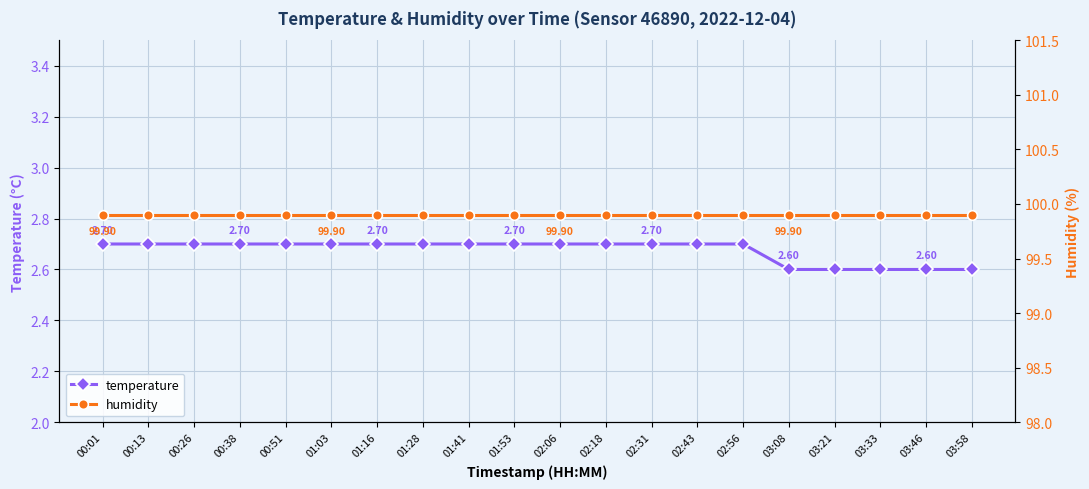

What are all the series names shown in the legend?

temperature, humidity